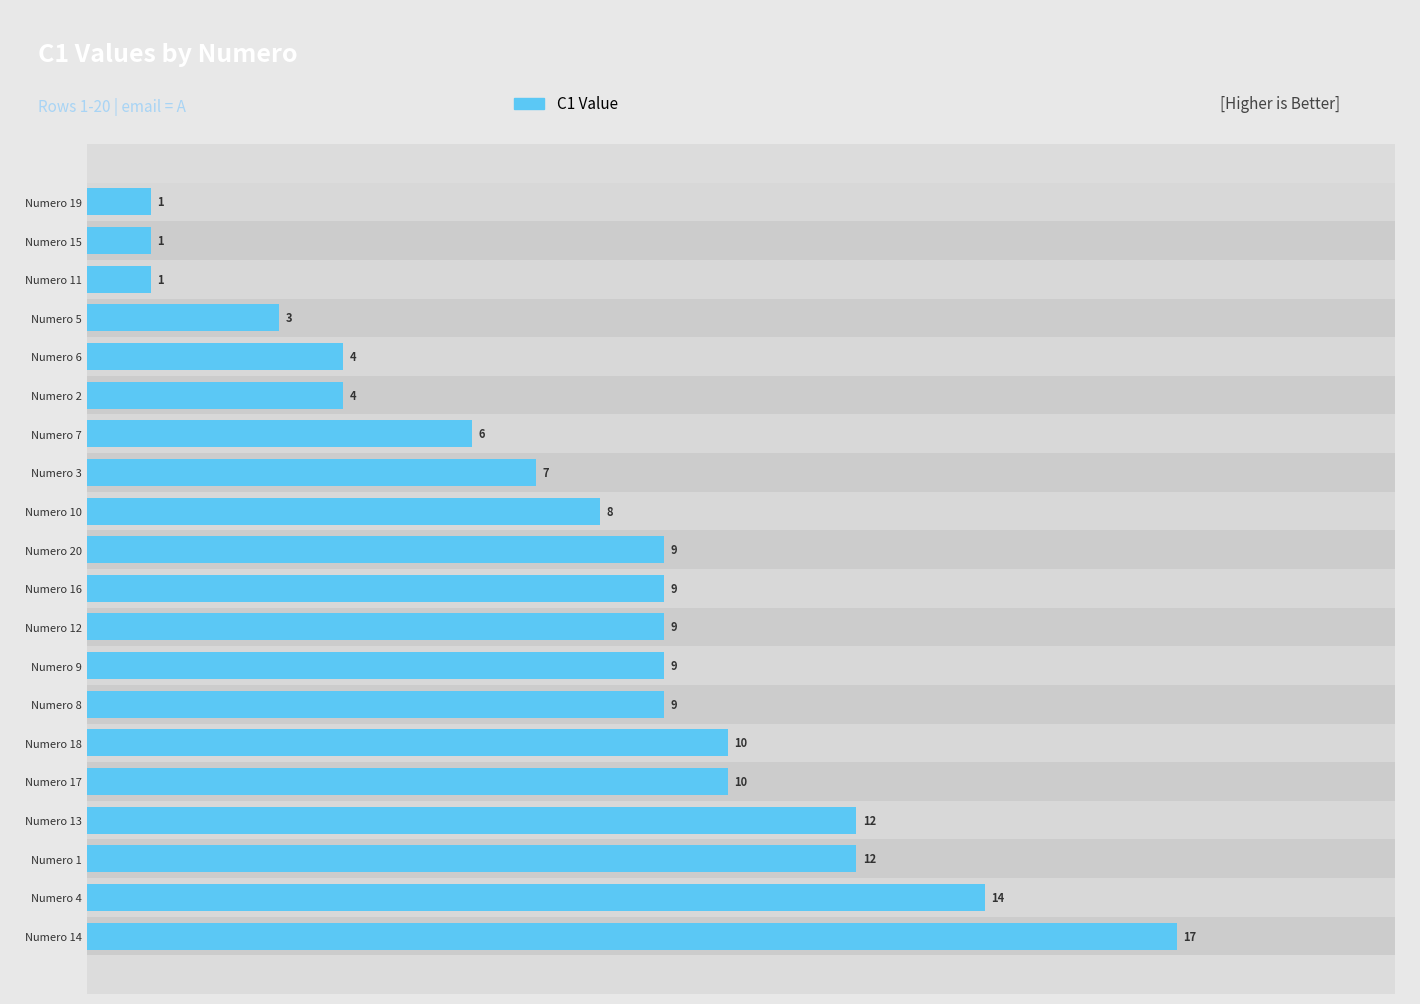

How many bars are there in total?

20